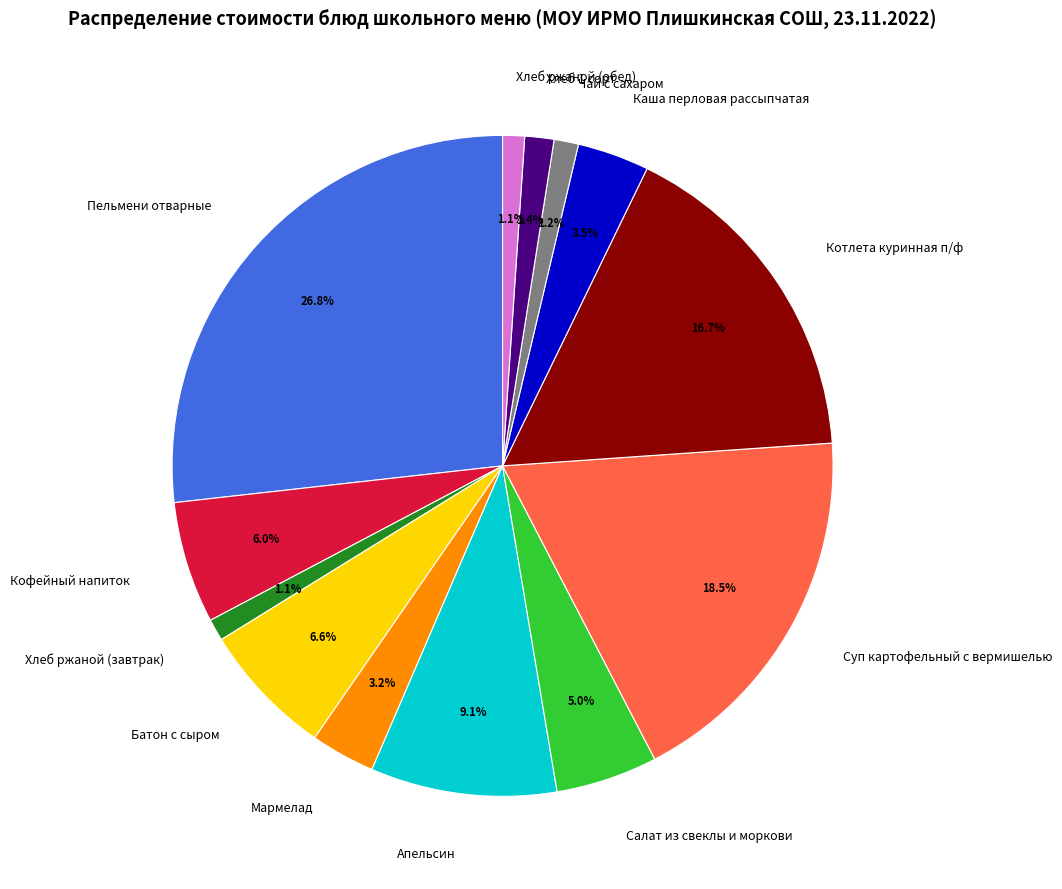

True or false: Кофейный напиток accounts for 6% of the total.

True